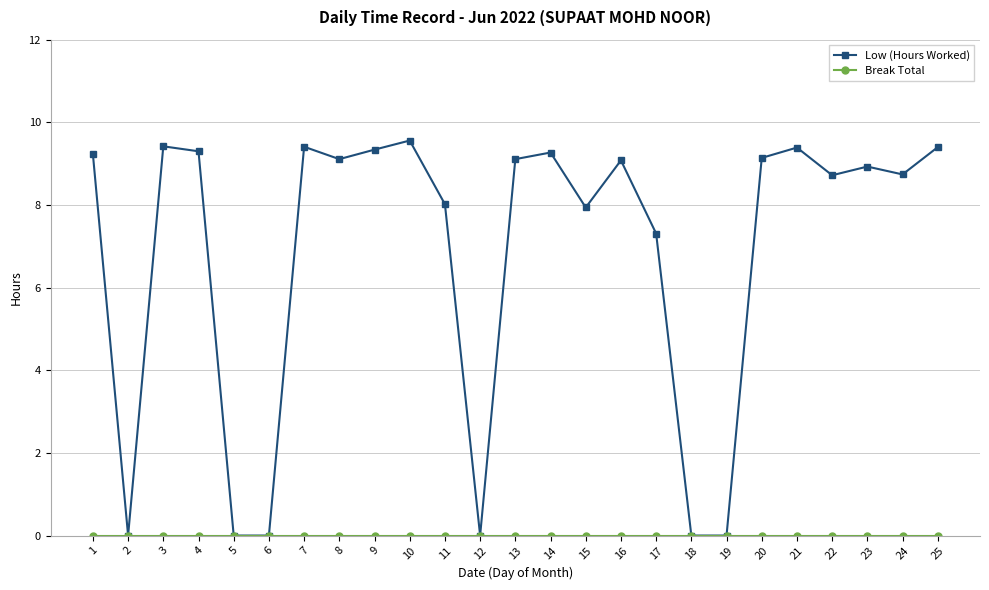

Between 9 and 17, which series saw the biggest shift?

Low (Hours Worked)